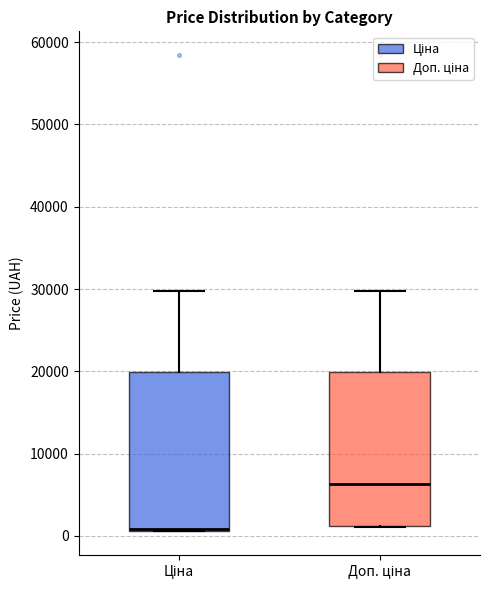

Which box has the highest median line?

Доп. ціна